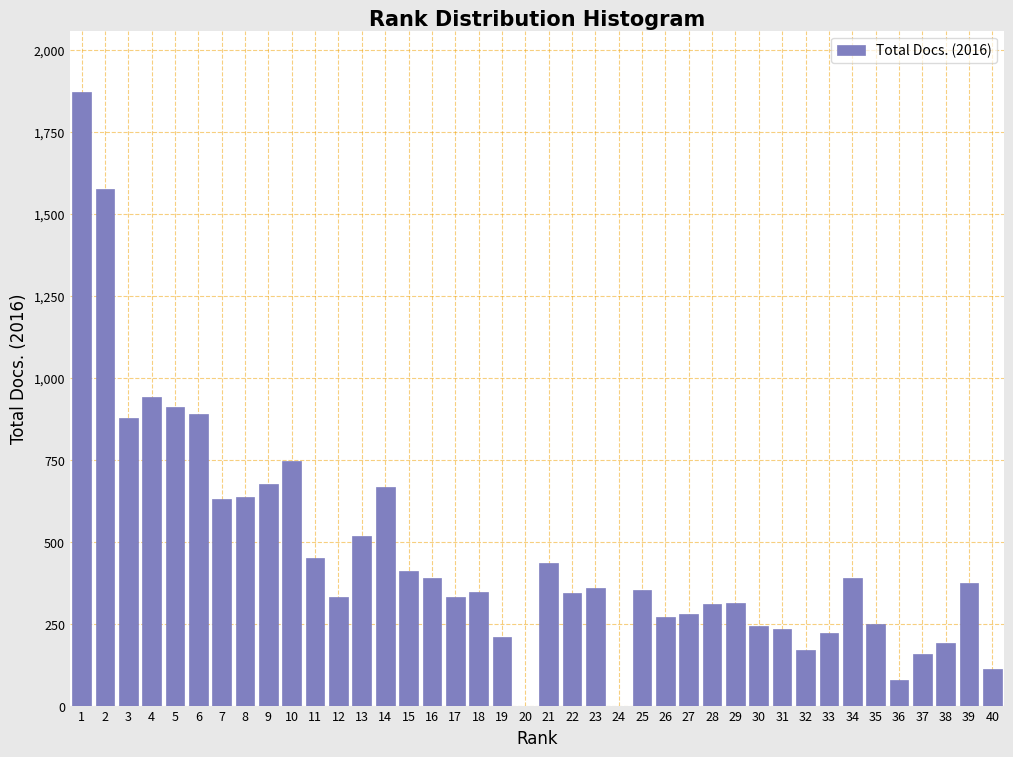

What is the ratio of the value at 9 to the value at 10?

0.9